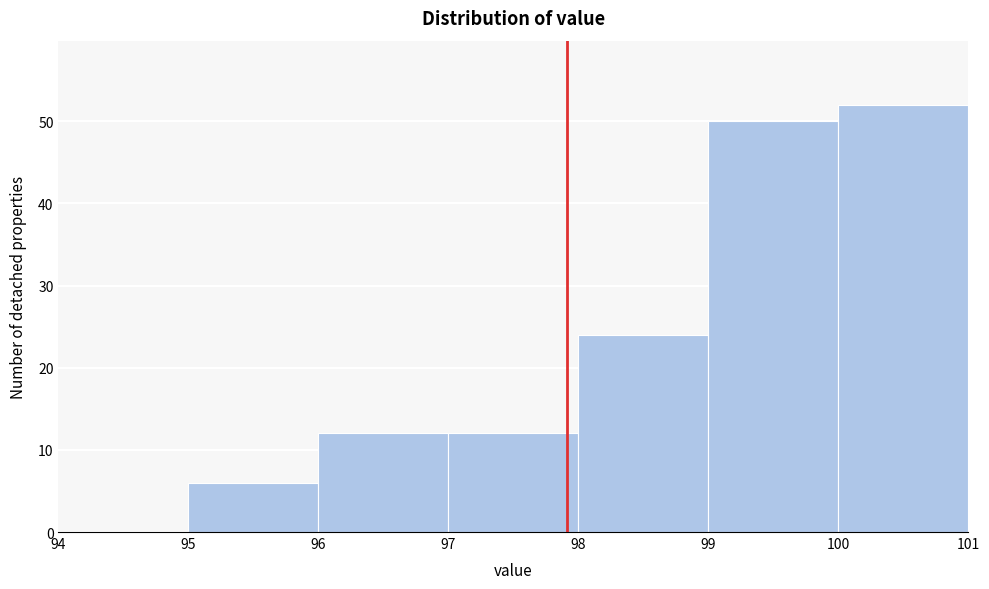

Over which range of the x-axis is the bar tallest?

100 to 101